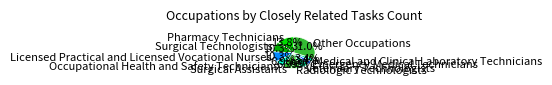

Is Medical and Clinical Laboratory Technicians the majority of the pie?

No